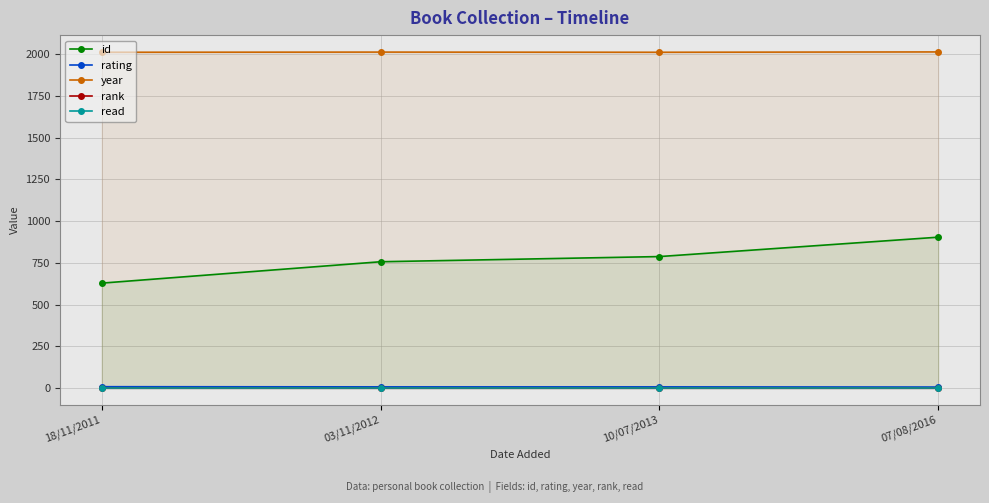

Between 18/11/2011 and 03/11/2012, which is larger?

03/11/2012